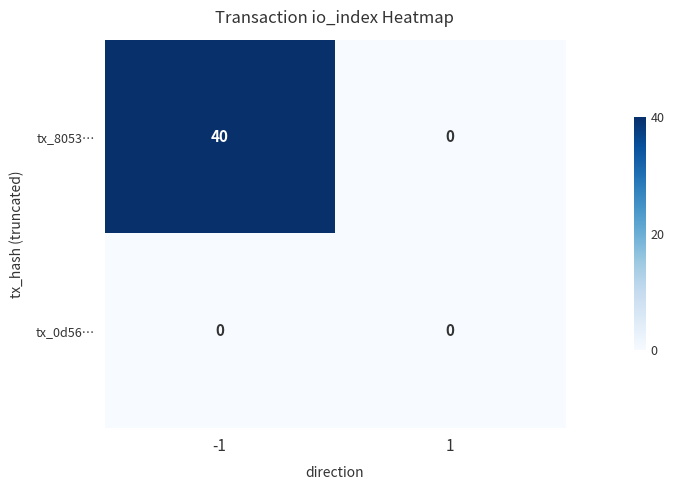

What is the total value across all series at -1?

40